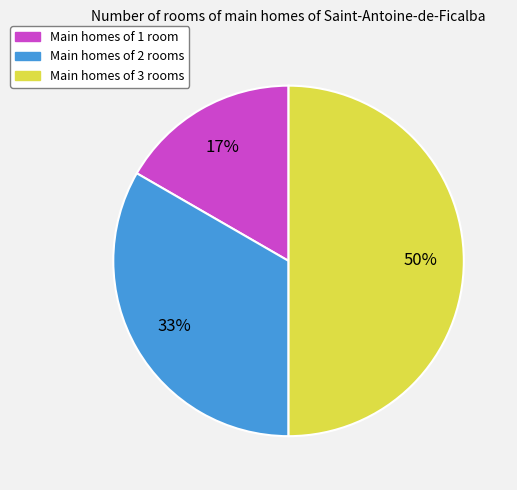

True or false: Main homes of 1 room accounts for 4% of the total.

False